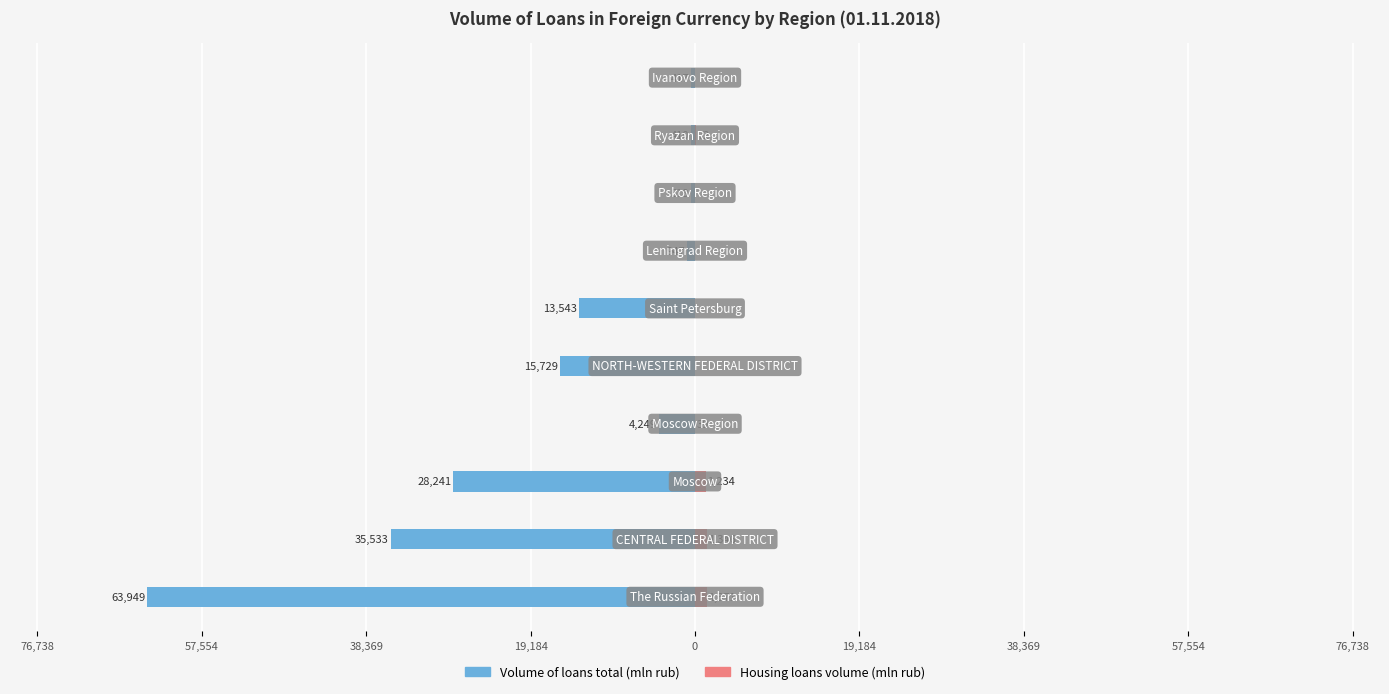

What is the smallest value displayed?

-63949